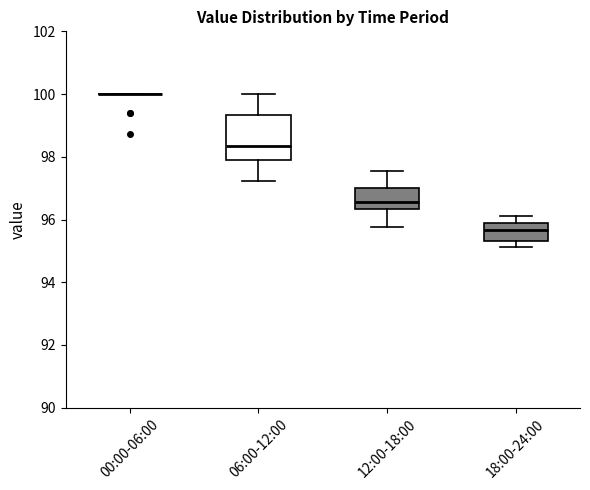

Reading left to right, transcribe this box plot: for each box, give where its median line is, the range the box spans, and where its two whiskers end, as read against the y-axis. The values are not printed on the chart, so give them approximately, as read against the axis.

00:00-06:00: box collapsed to a line at 100.0, whiskers 100.0 to 100.0
06:00-12:00: median 98.4, box 97.8 to 99.4, whiskers 97.2 to 100.0
12:00-18:00: median 96.6, box 96.4 to 97.0, whiskers 95.8 to 97.6
18:00-24:00: median 95.6, box 95.4 to 95.8, whiskers 95.2 to 96.2